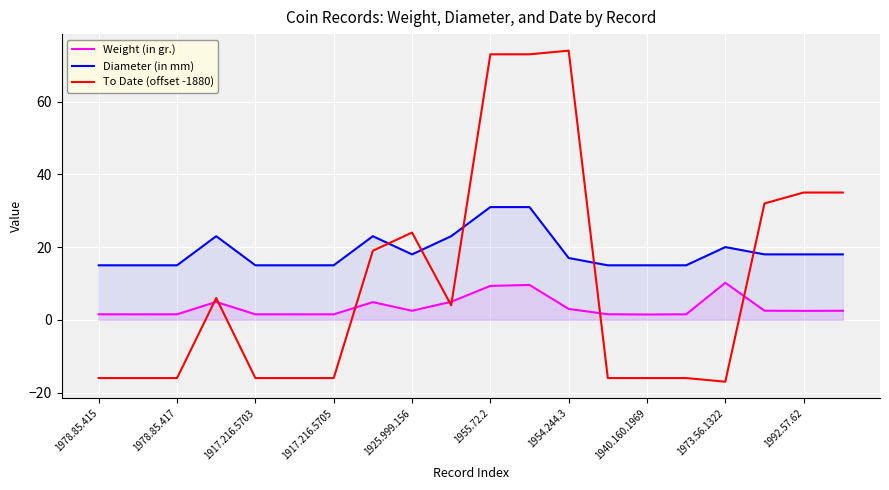

What is the total value across all series at 1925.999.156?

44.5